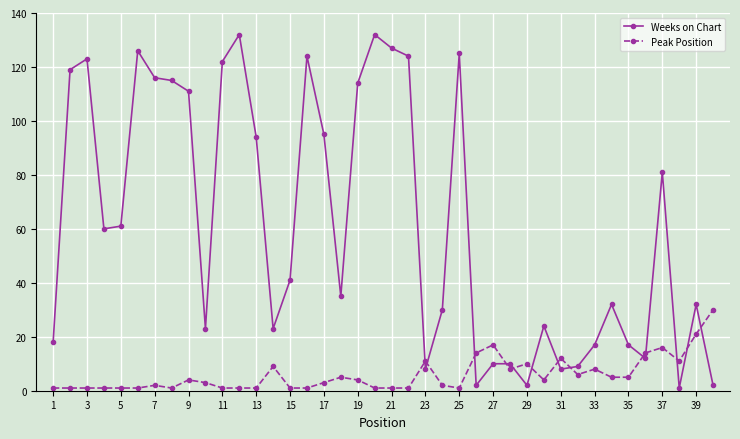

Which series has the widest spread of values?

Weeks on Chart